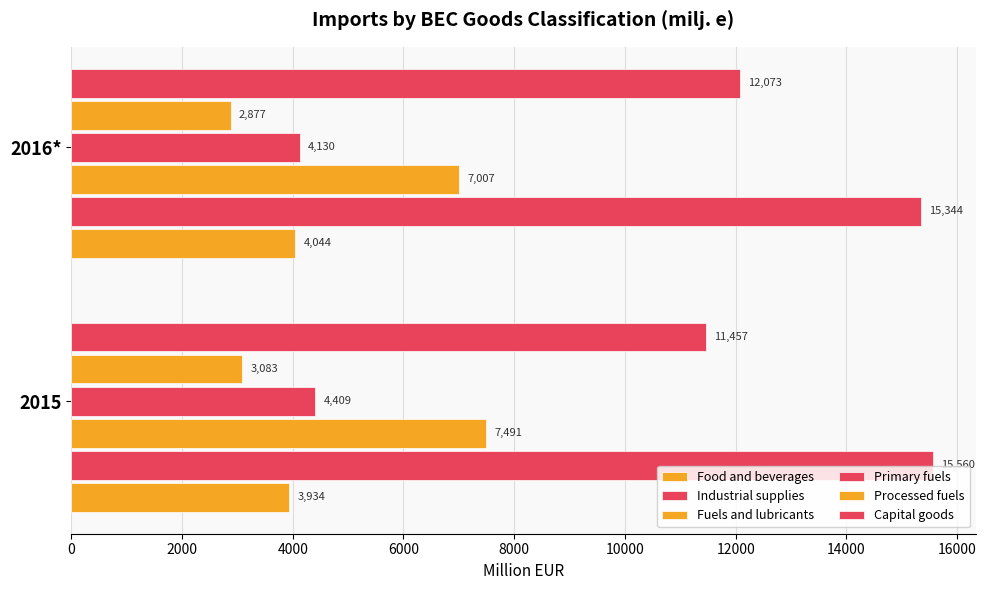

Count the number of categories in the chart.

2